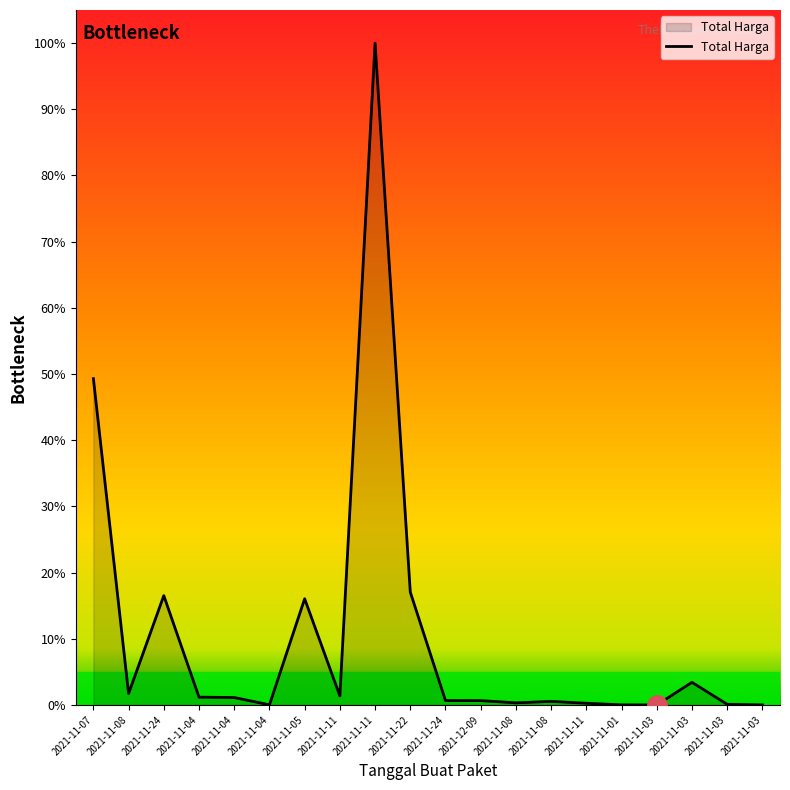

List the labels in order of value, smallest first.

2021-11-03, 2021-11-03, 2021-11-01, 2021-11-04, 2021-11-03, 2021-11-11, 2021-11-08, 2021-11-08, 2021-12-09, 2021-11-24, 2021-11-04, 2021-11-04, 2021-11-11, 2021-11-08, 2021-11-03, 2021-11-05, 2021-11-24, 2021-11-22, 2021-11-07, 2021-11-11